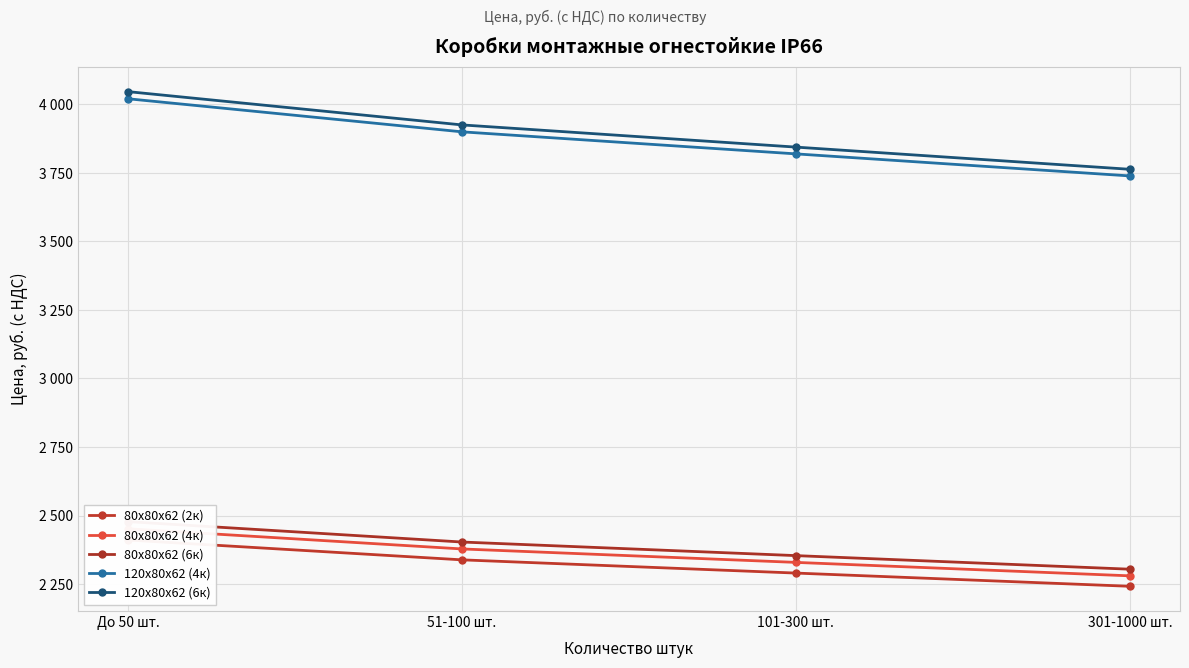

Reading left to right, extract all data points from this chart.

80х80х62 (2к): До 50 шт.=2411.0	51-100 шт.=2338.7	101-300 шт.=2290.4	301-1000 шт.=2242.2
80х80х62 (4к): До 50 шт.=2452.0	51-100 шт.=2378.4	101-300 шт.=2329.4	301-1000 шт.=2280.4
80х80х62 (6к): До 50 шт.=2478.0	51-100 шт.=2403.7	101-300 шт.=2354.1	301-1000 шт.=2304.5
120х80х62 (4к): До 50 шт.=4020.0	51-100 шт.=3899.4	101-300 шт.=3819.0	301-1000 шт.=3738.6
120х80х62 (6к): До 50 шт.=4046.0	51-100 шт.=3924.6	101-300 шт.=3843.7	301-1000 шт.=3762.8